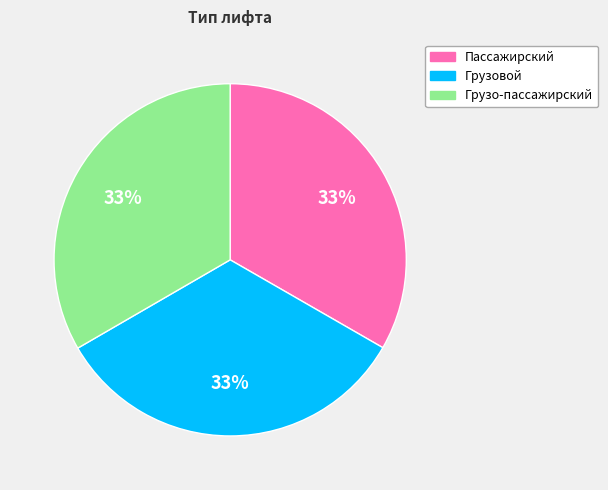

To the nearest percent, what portion does Грузовой represent?

33%